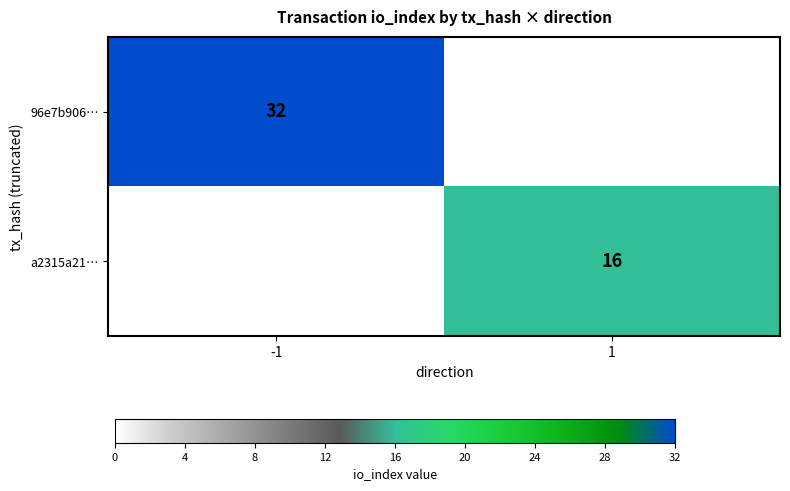

True or false: 96e7b906… has a value of 32 at -1.

True